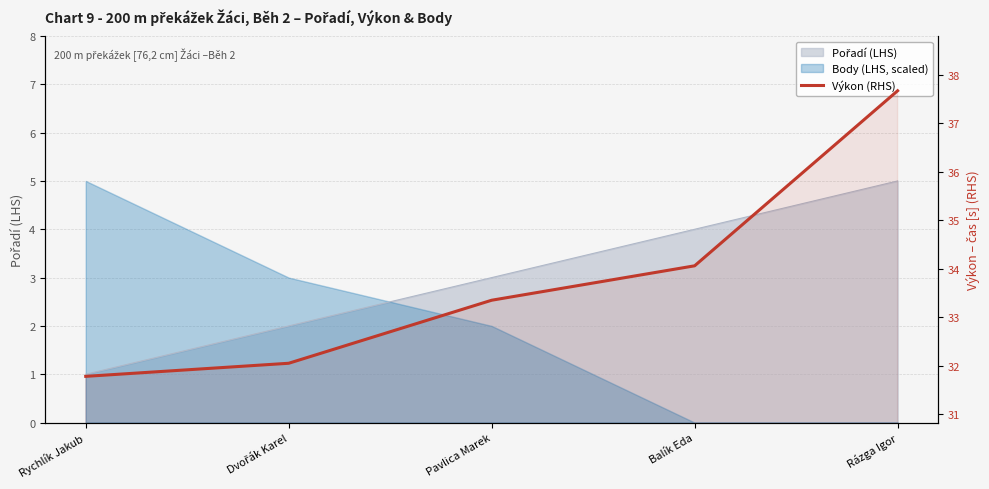

List the labels in order of value, largest first.

Rázga Igor, Balík Eda, Pavlica Marek, Dvořák Karel, Rychlík Jakub